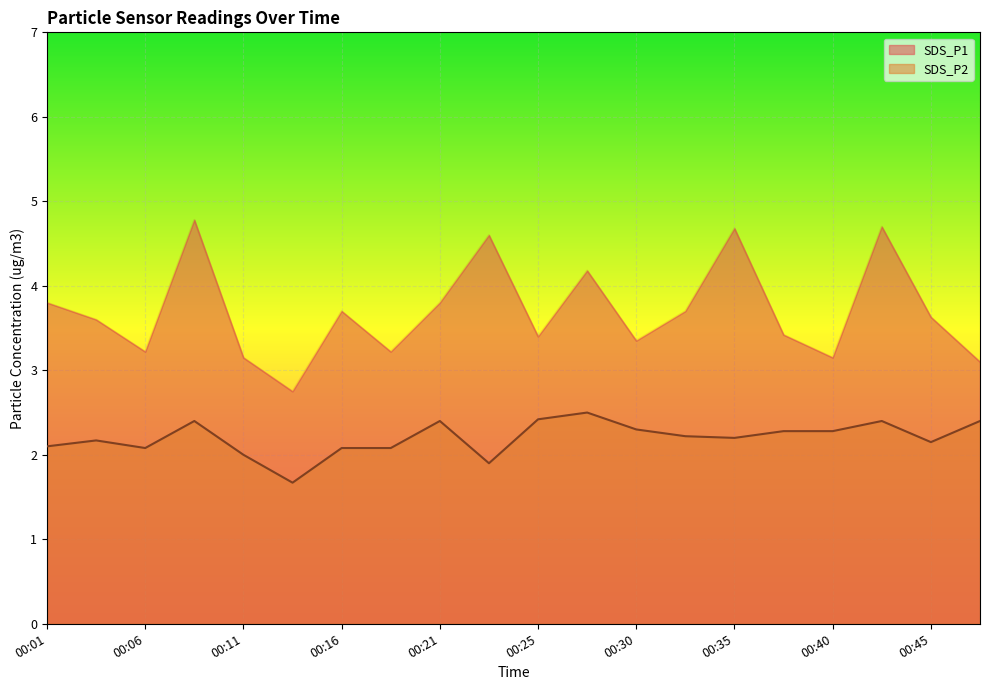

What is the value of the SDS_P2 point at the 14th from the left?

2.2